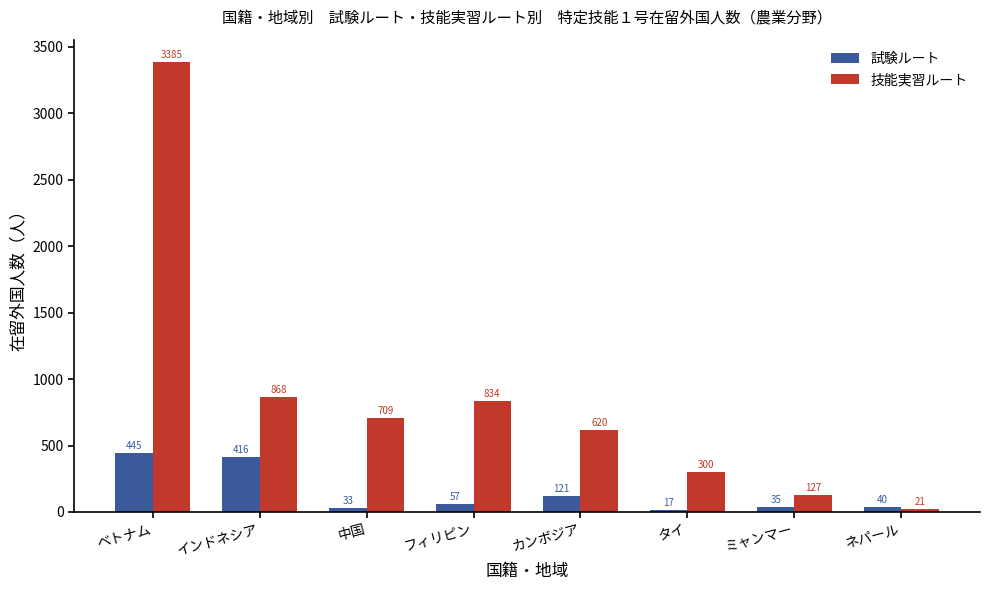

What is the approximate value of 試験ルート at ベトナム?

445